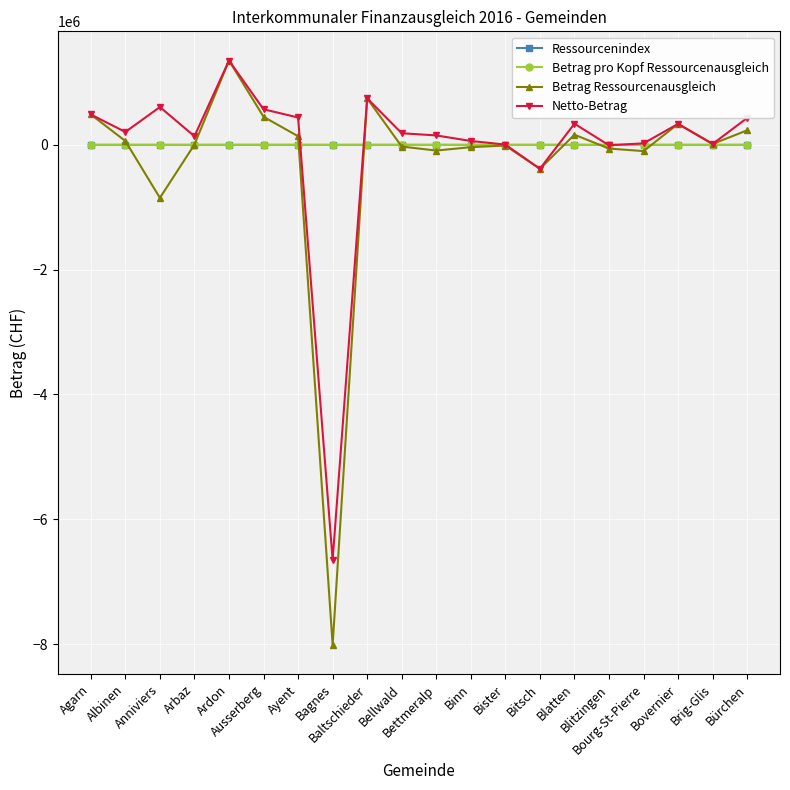

At which category does the chart reach its minimum across all series?

Bagnes